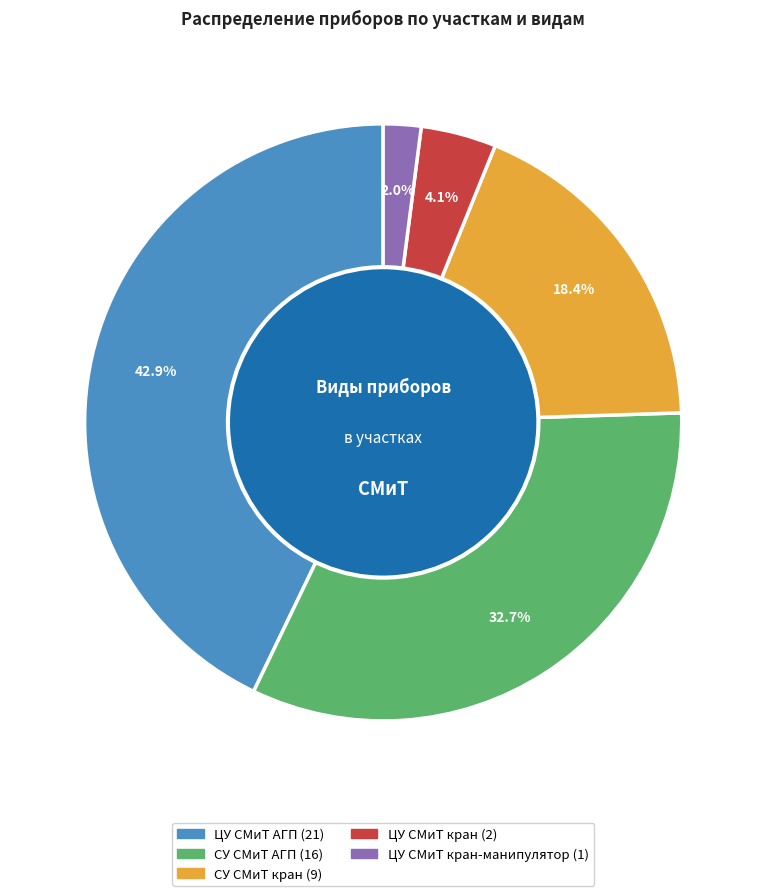

Is there a majority slice in this chart?

No